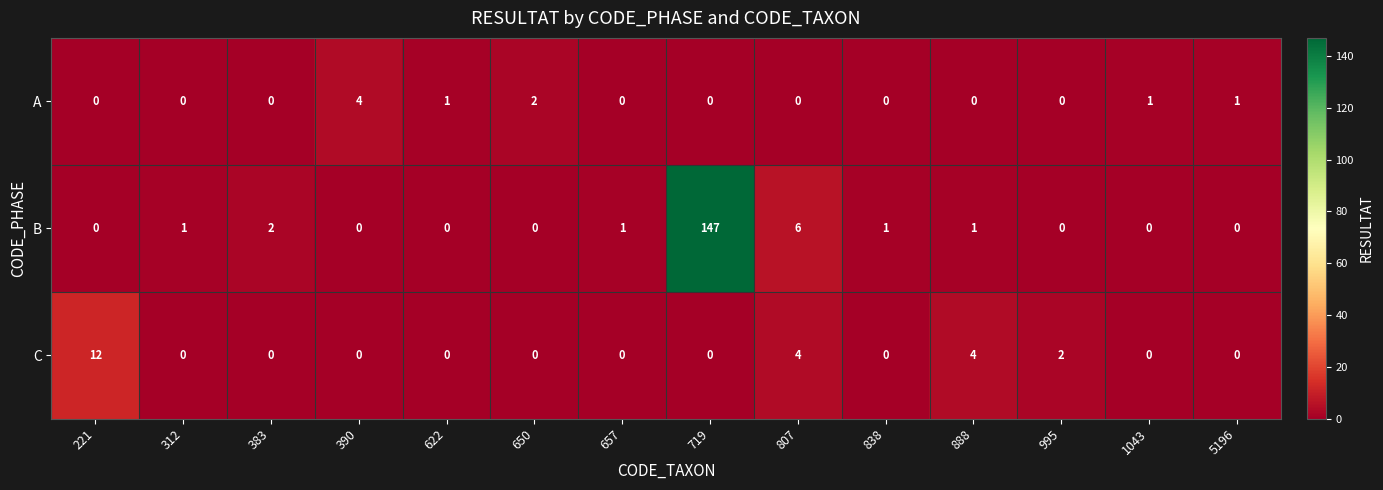

True or false: A has a value of -2 at 312.

False